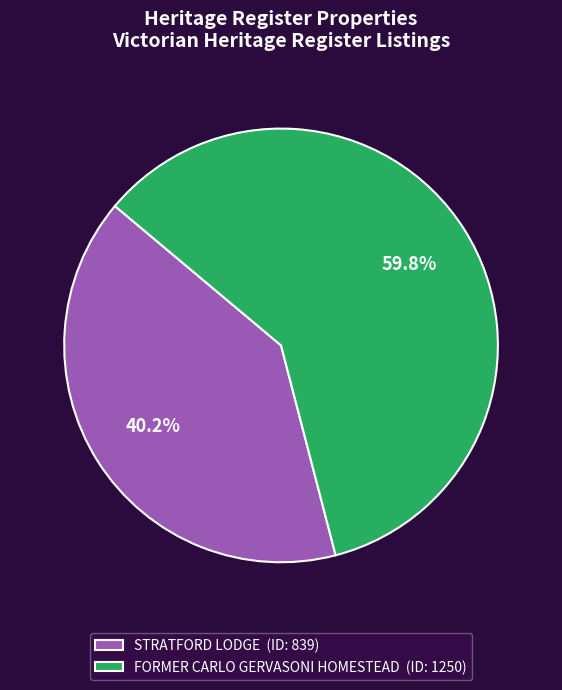

Count the number of slices in the pie.

2